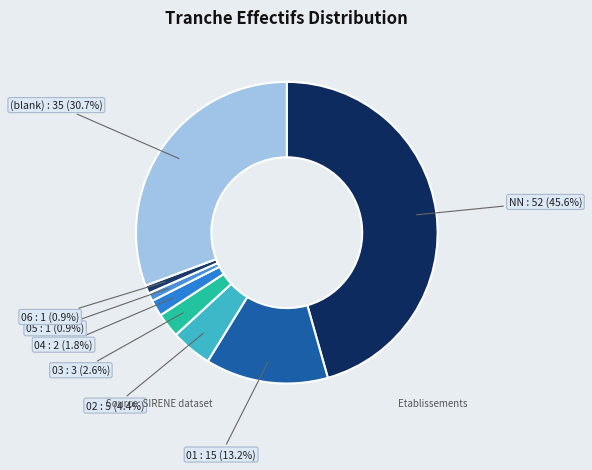

To the nearest percent, what is the difference between the NN and 01 slice percentages?

32%